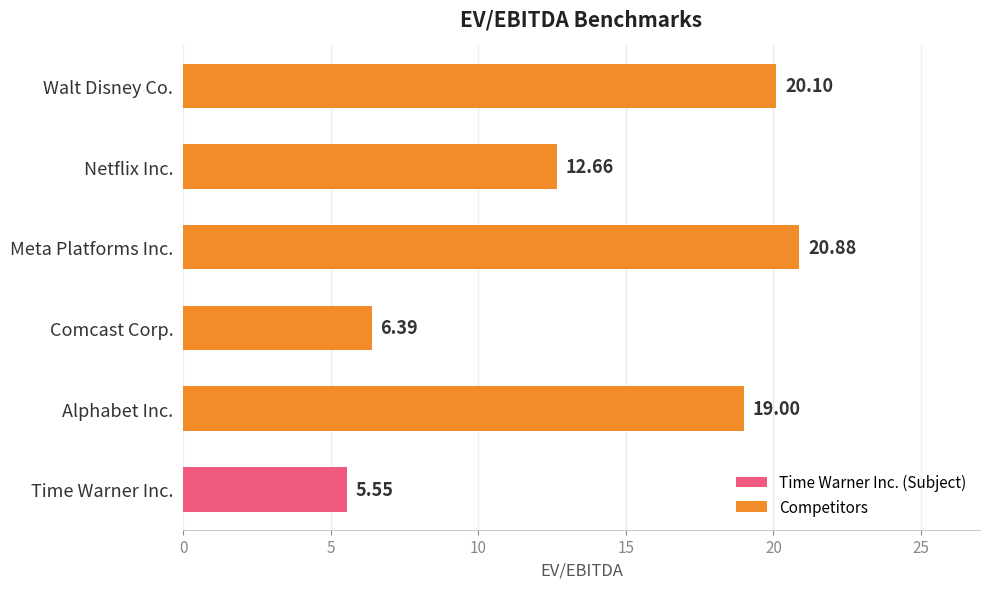

Approximately how many times larger is the value at Alphabet Inc. compared to Walt Disney Co.?

0.9